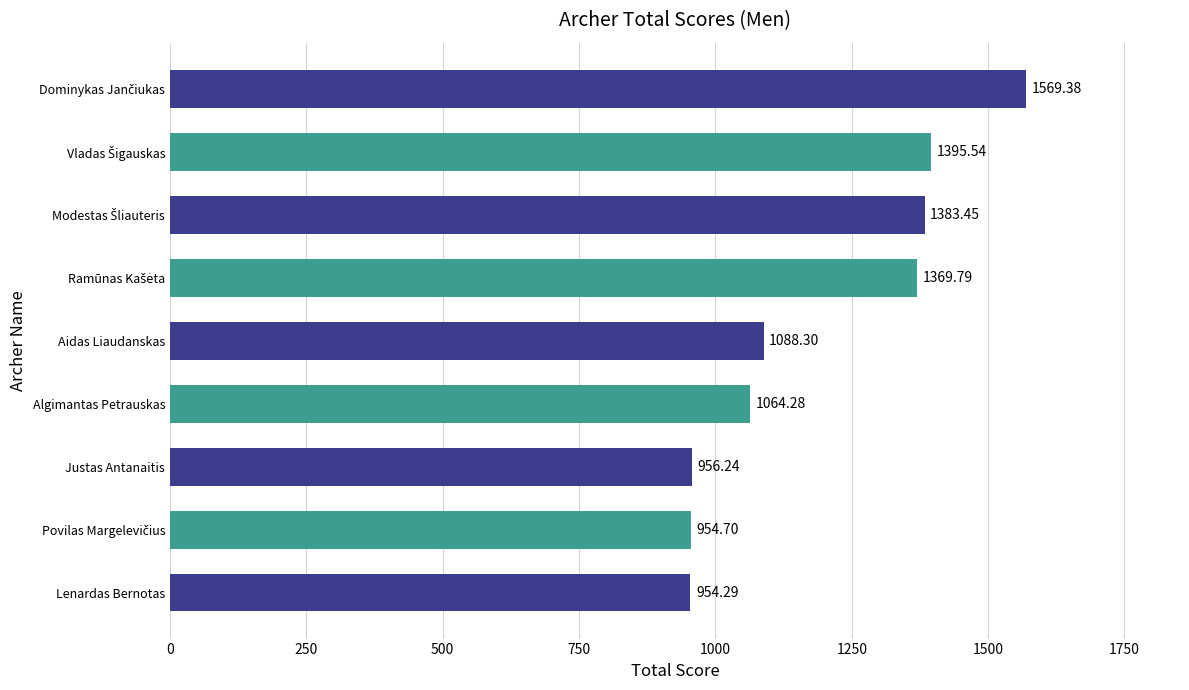

At which category does the chart reach its minimum across all series?

Lenardas Bernotas